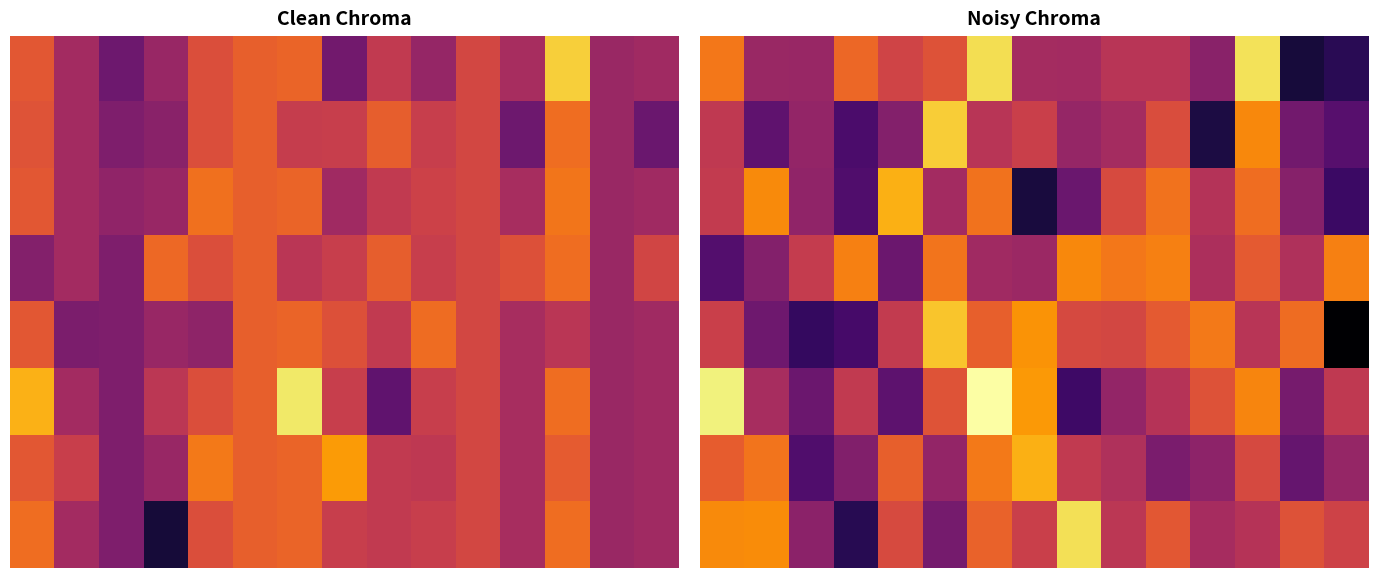

What is the sum of all 7 values?

-1426.7